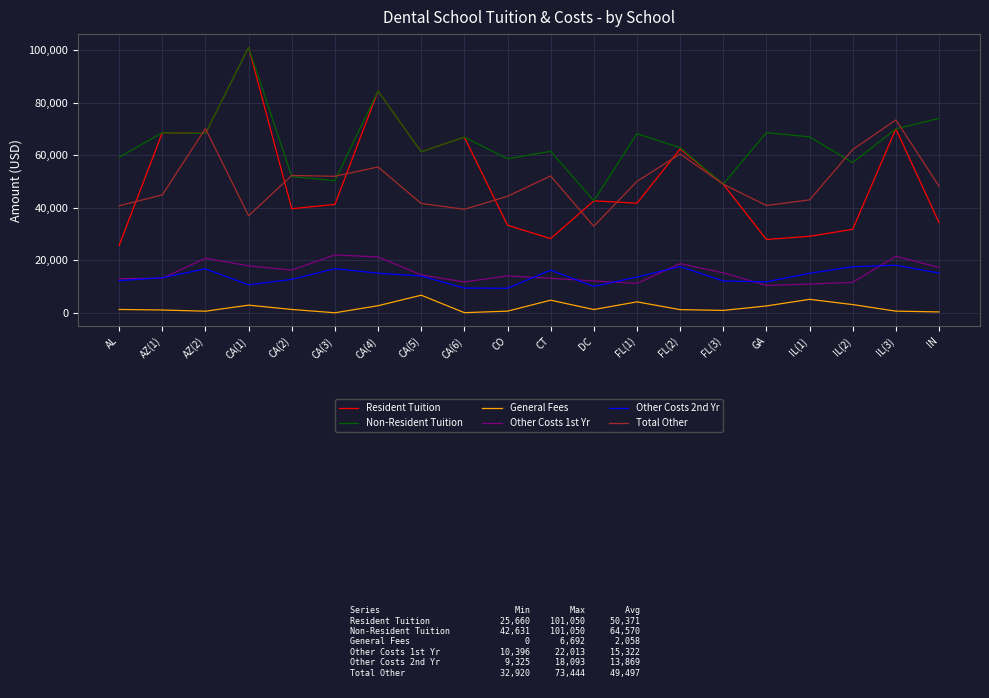

Which series has the largest total across all categories?

Non-Resident Tuition